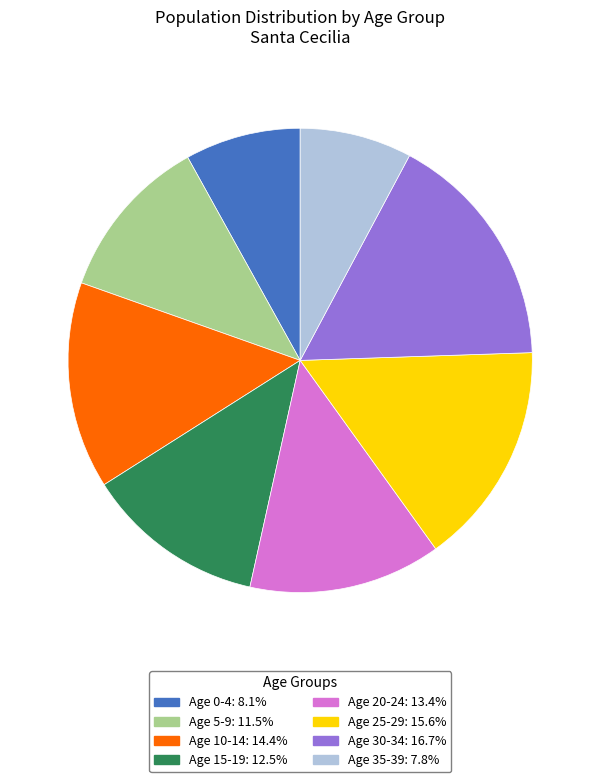

Is there a majority slice in this chart?

No